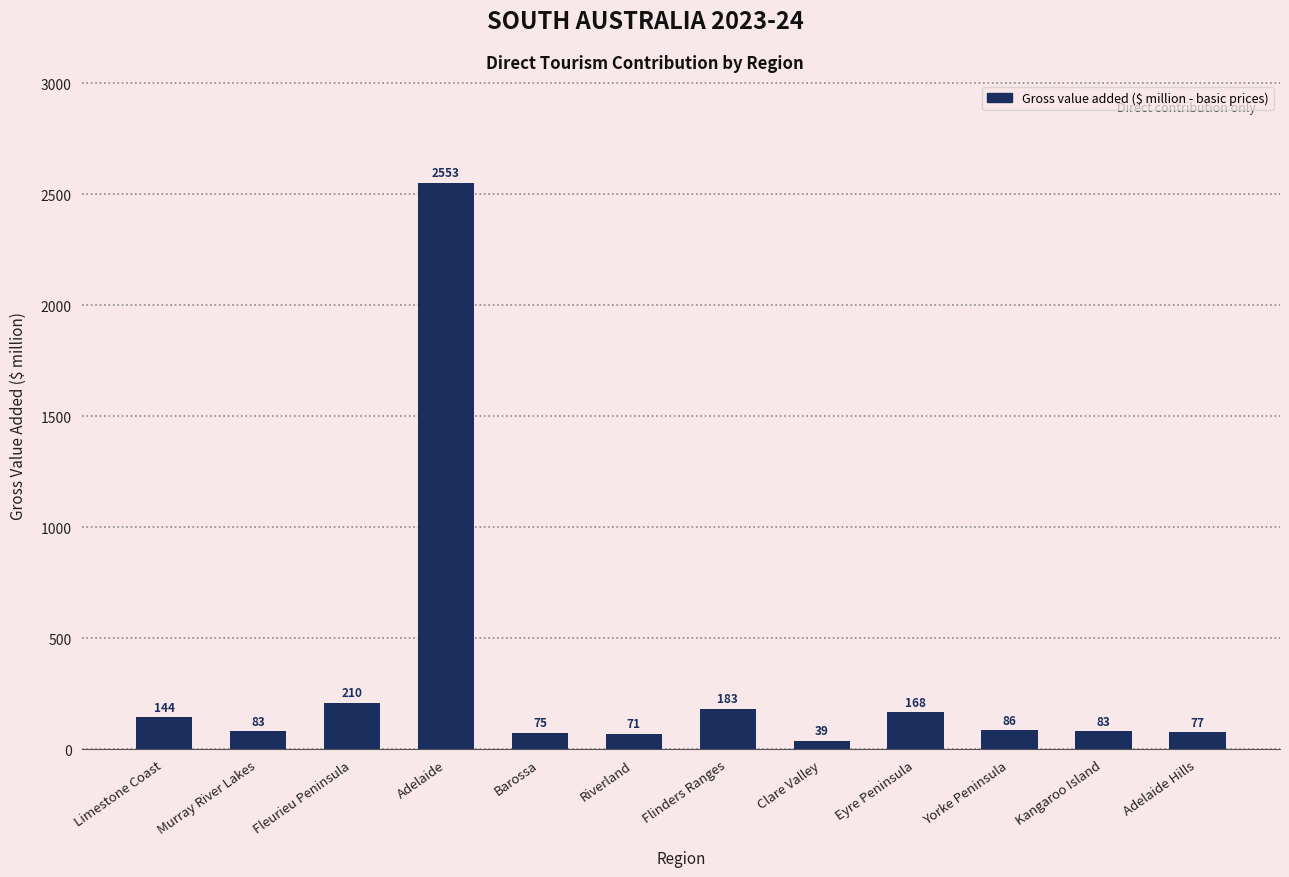

What is the difference between the maximum and minimum values?

2513.3